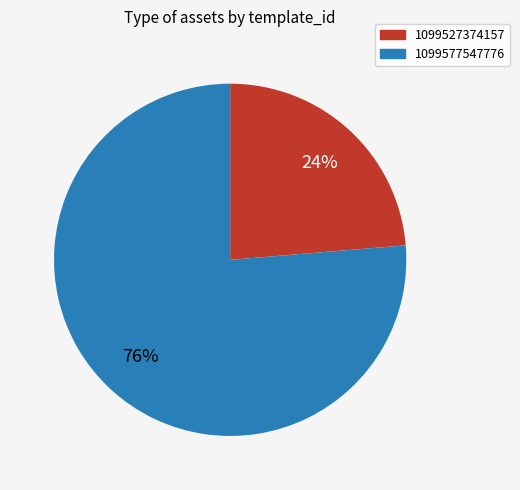

What percentage is the 1099527374157 slice, to the nearest percent?

24%